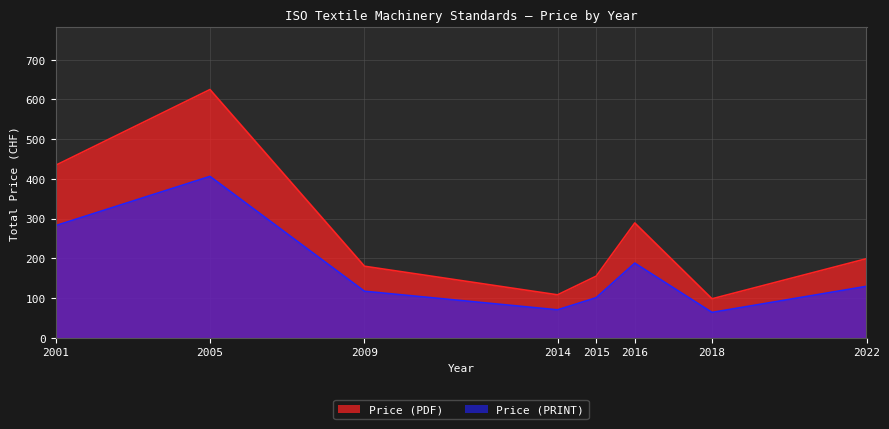

Rank the categories by Price (PRINT) value from lowest to highest.

2018, 2014, 2015, 2009, 2022, 2016, 2001, 2005